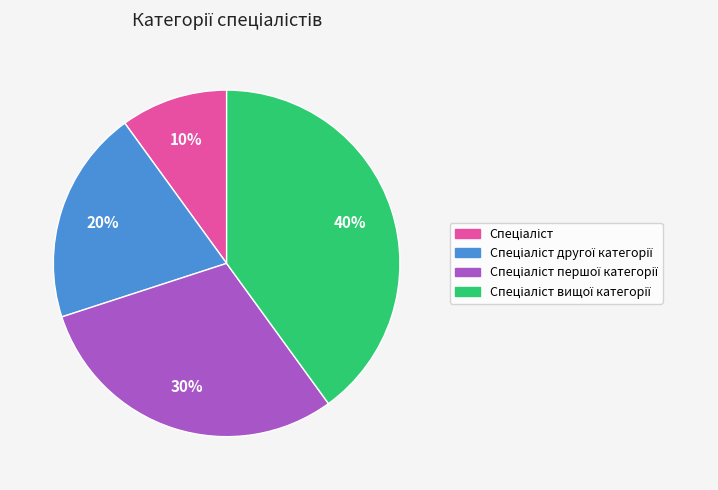

Is there a majority slice in this chart?

No